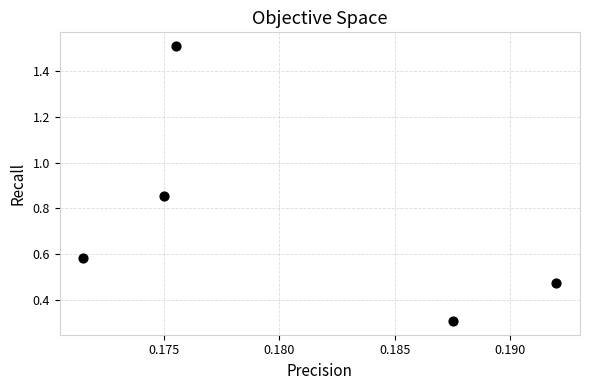

What Y value in the scatter plot is closest to 0?

0.3